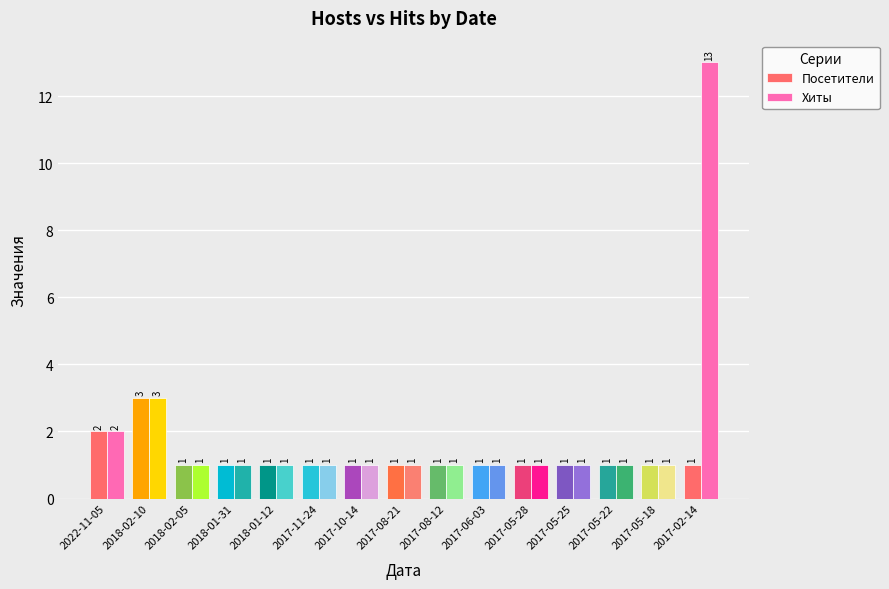

What are all the series names shown in the legend?

Посетители, Хиты